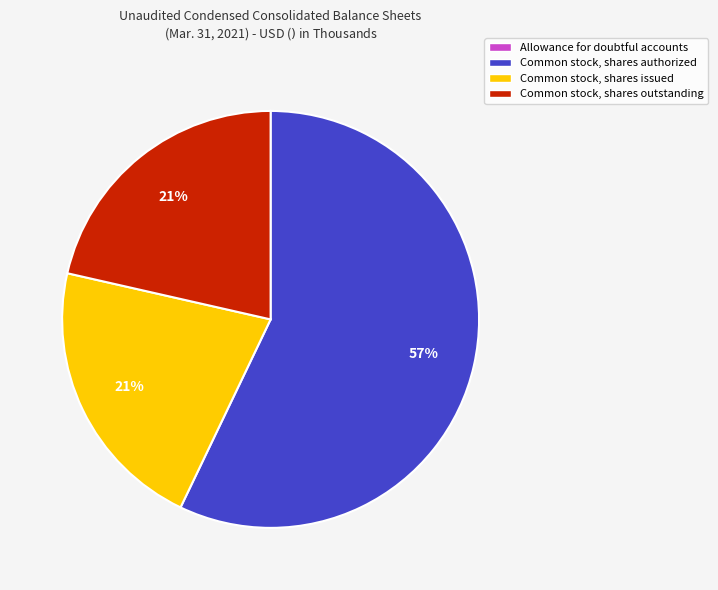

What is the majority slice?

Common stock, shares authorized